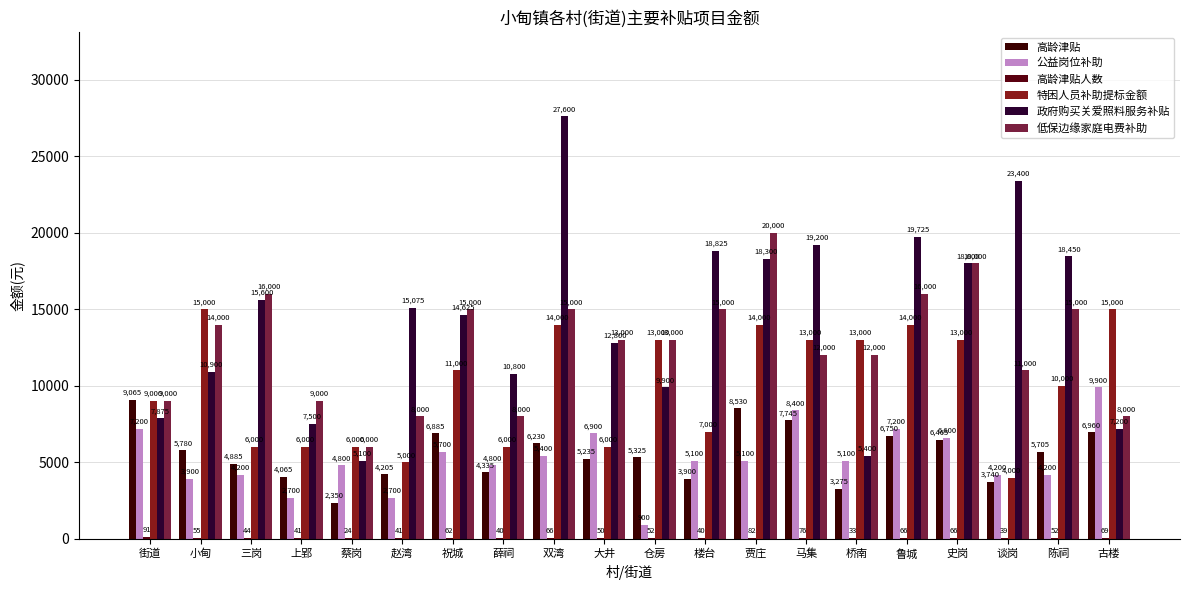

What position from the left is 小甸?

2